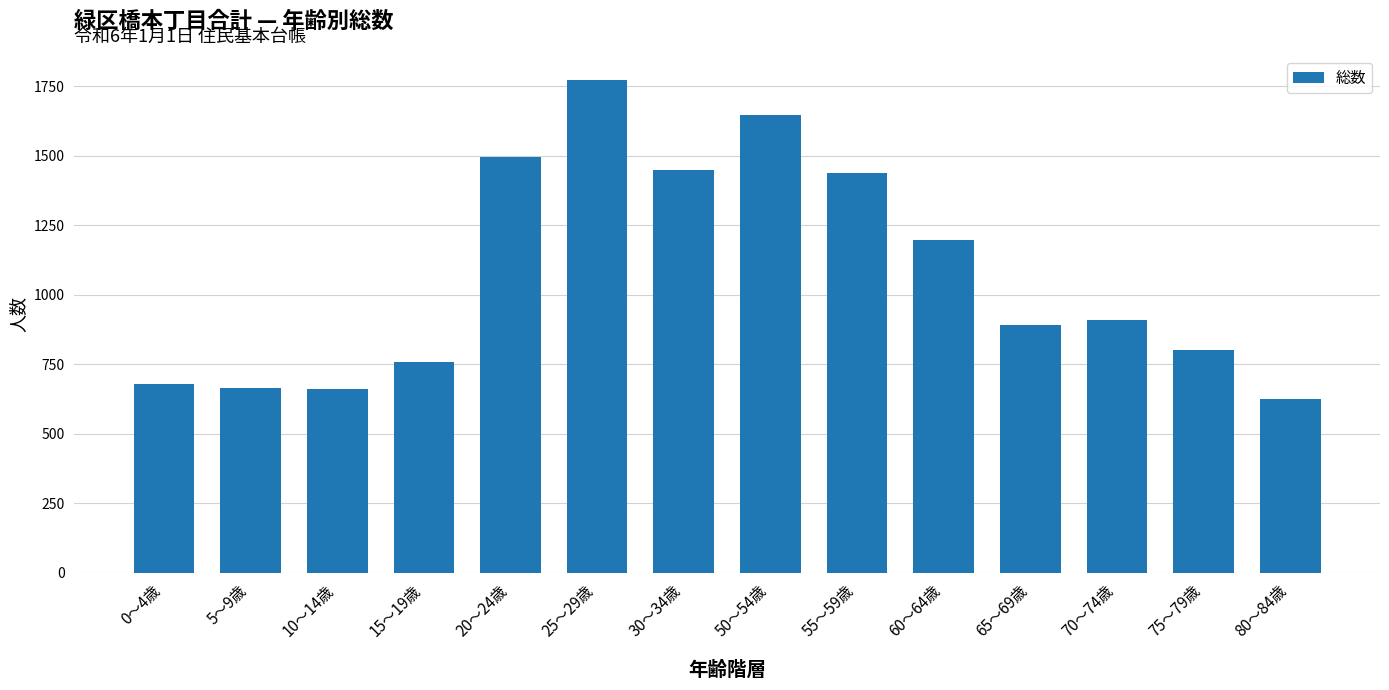

What is the label of the 11th bar from the left?

65～69歳